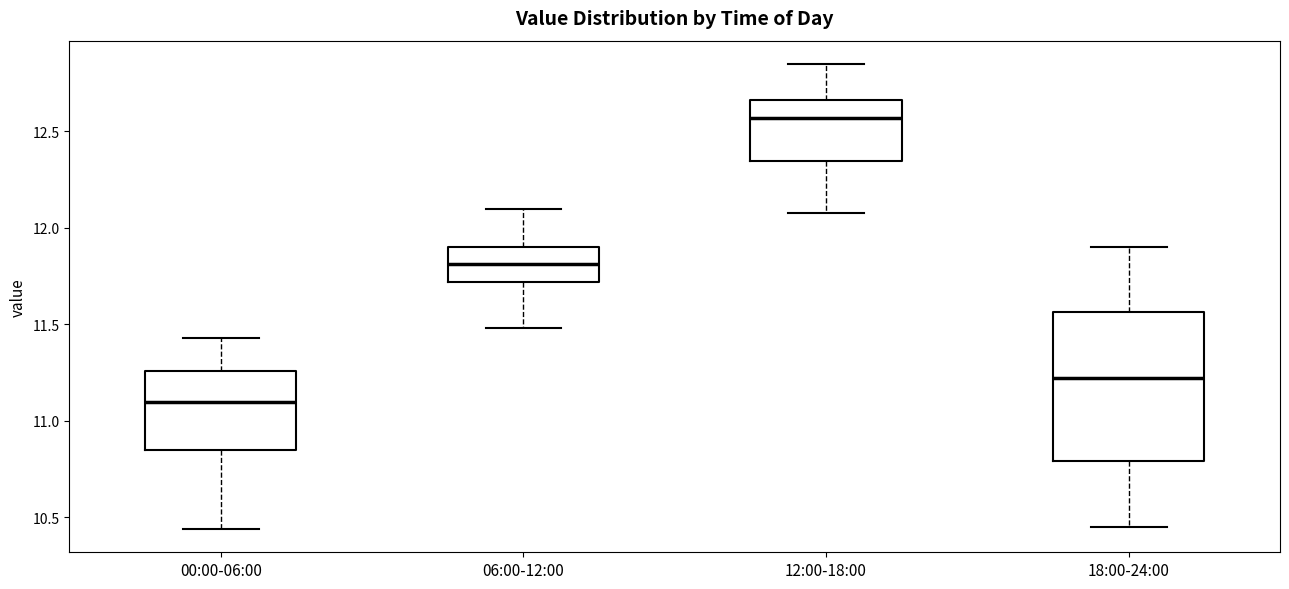

Comparing the boxes themselves (not the whiskers), which one is the tallest?

18:00-24:00